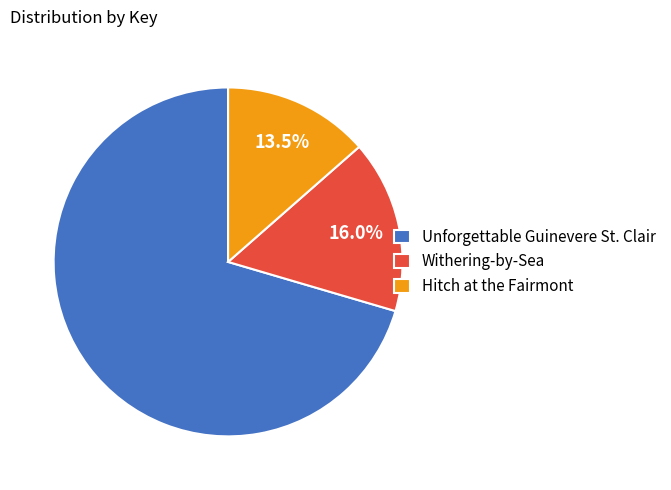

To the nearest percent, what is the average slice percentage?

33%